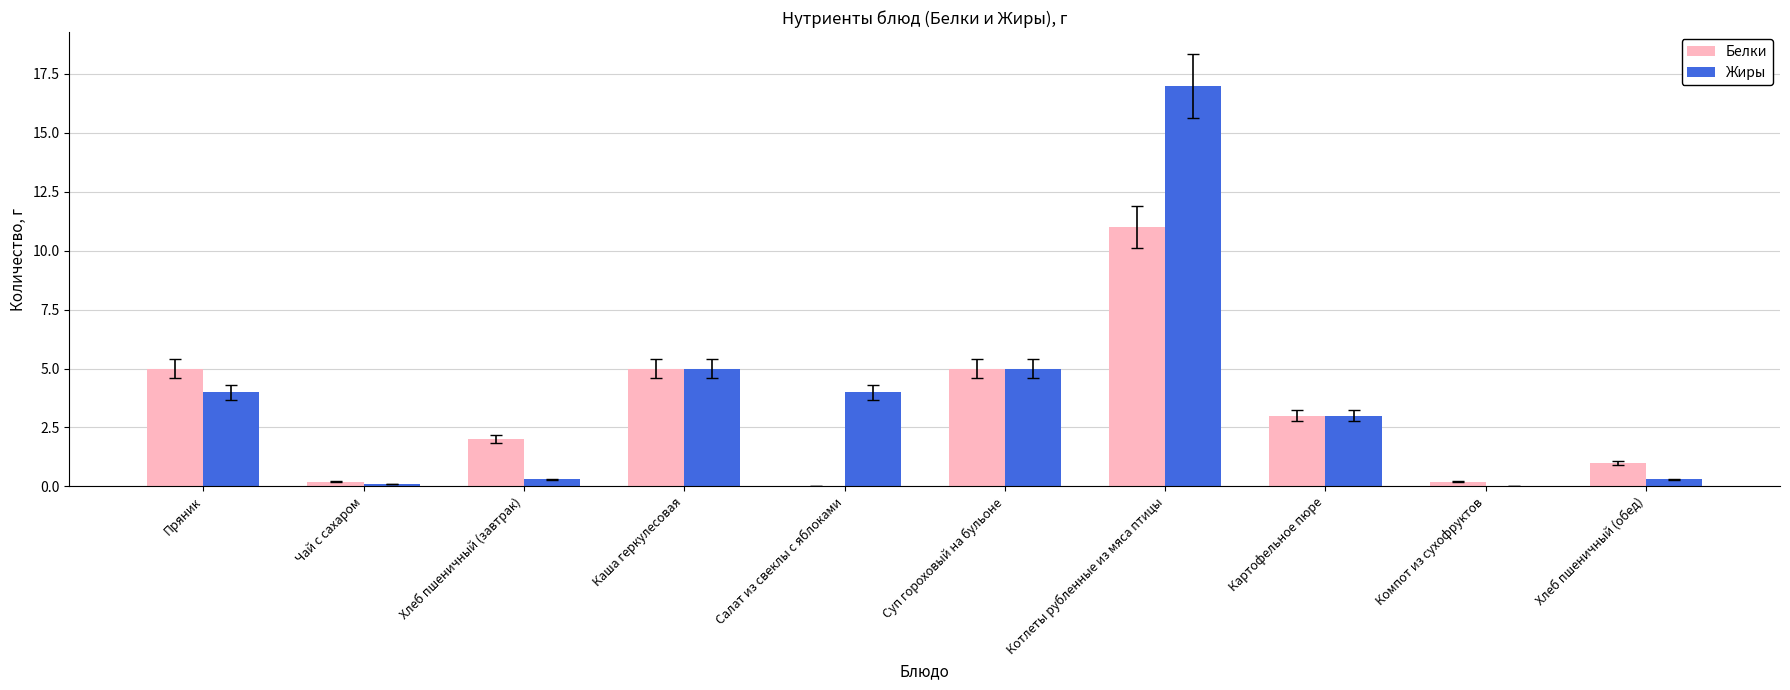

The Белки series shows 0.2 at Компот из сухофруктов. True or false?

True